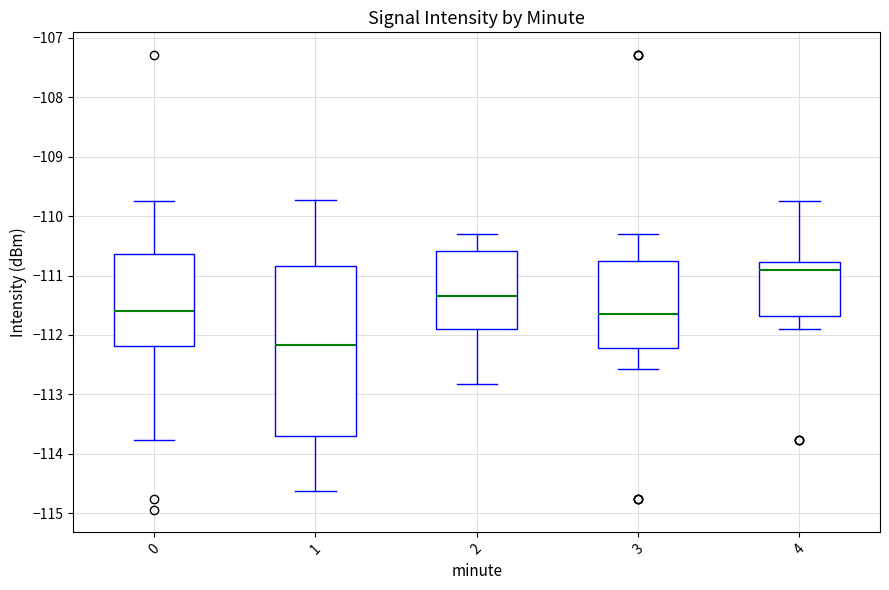

Reading left to right, transcribe this box plot: for each box, give where its median line is, the range the box spans, and where its two whiskers end, as read against the y-axis. The values are not printed on the chart, so give them approximately, as read against the axis.

0: median -111.6, box -112.2 to -110.6, whiskers -113.8 to -109.7
1: median -112.2, box -113.7 to -110.8, whiskers -114.6 to -109.7
2: median -111.3, box -111.9 to -110.6, whiskers -112.8 to -110.3
3: median -111.6, box -112.2 to -110.7, whiskers -112.6 to -110.3
4: median -110.9, box -111.7 to -110.8, whiskers -111.9 to -109.7